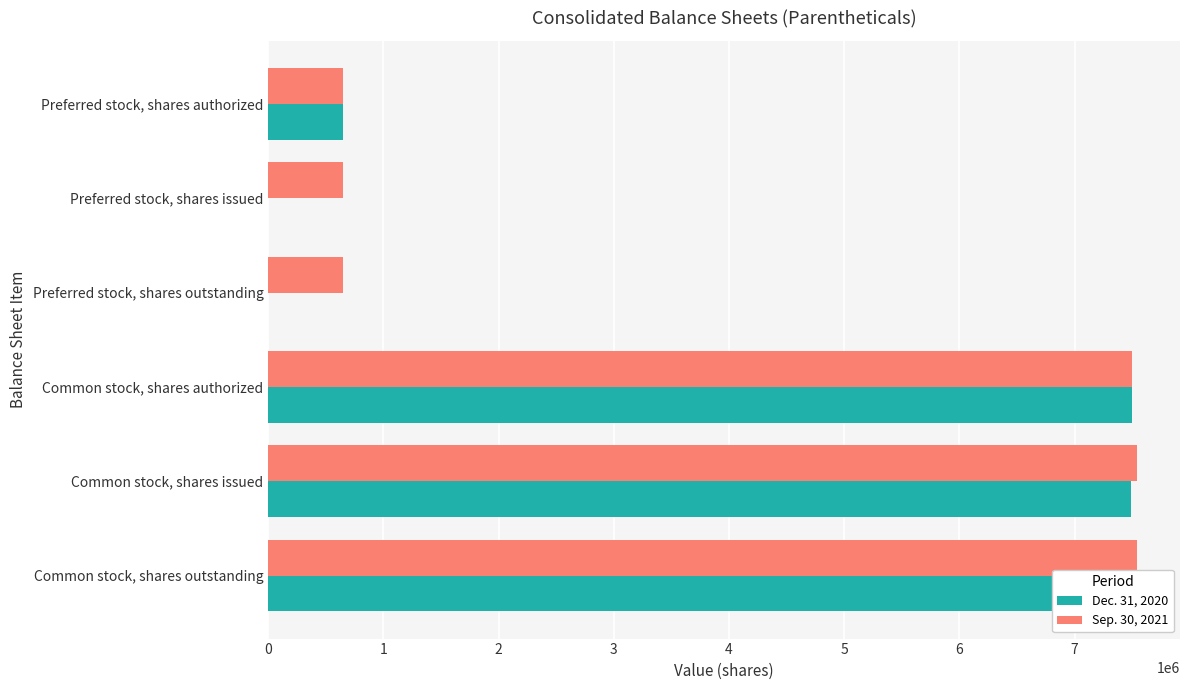

What is the average value of the Sep. 30, 2021 series?

4088000